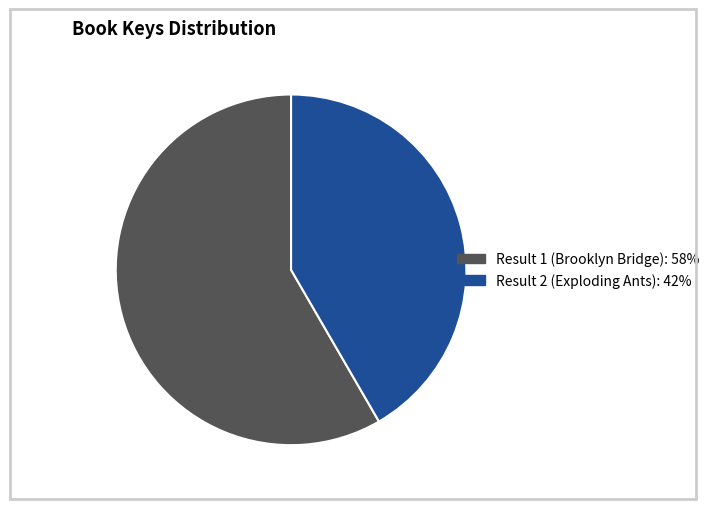

How many segments does this pie chart have?

2